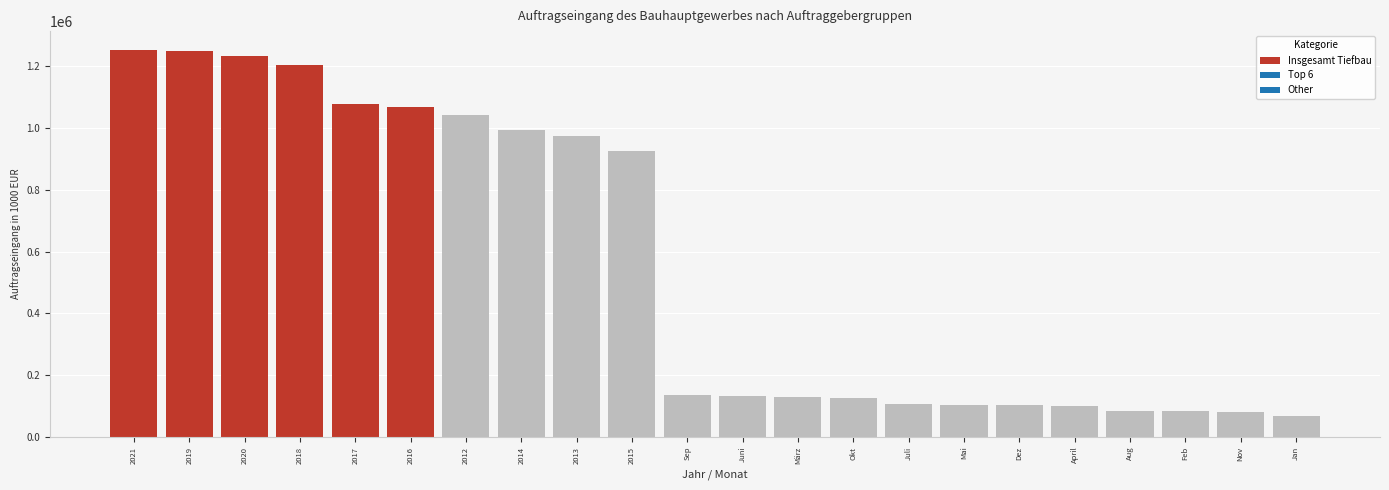

What is the smallest value displayed?

67031.9